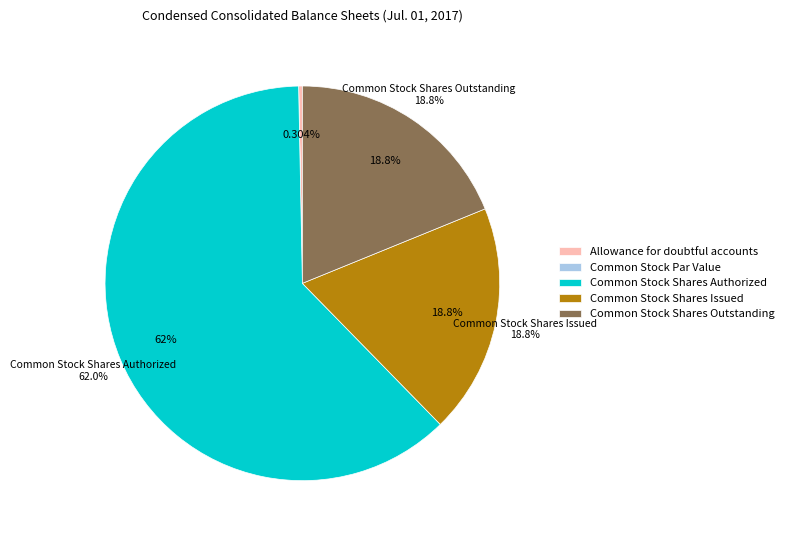

Count the number of slices in the pie.

5